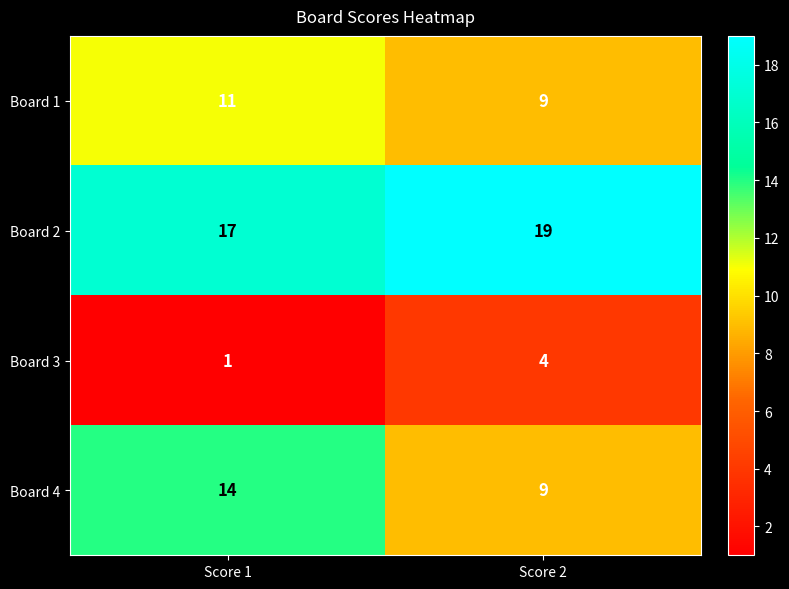

What value does the Board 4 series have at Score 1?

14